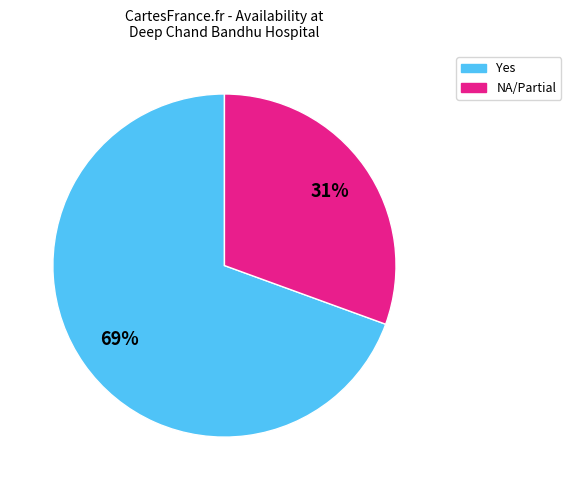

How many segments does this pie chart have?

2